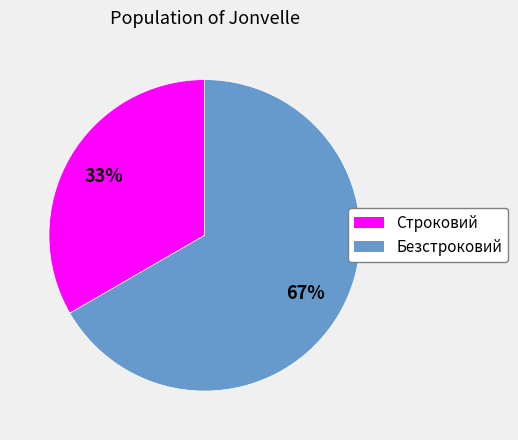

To the nearest percent, what is the average slice percentage?

50%